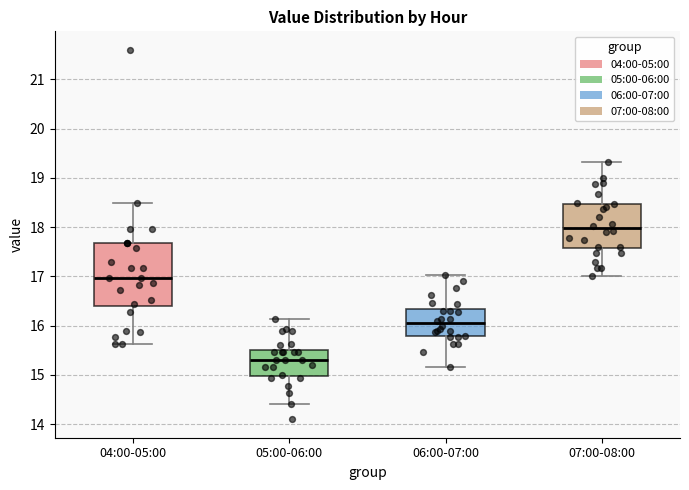

Which box is the tallest, from its lower edge to its upper edge?

04:00-05:00